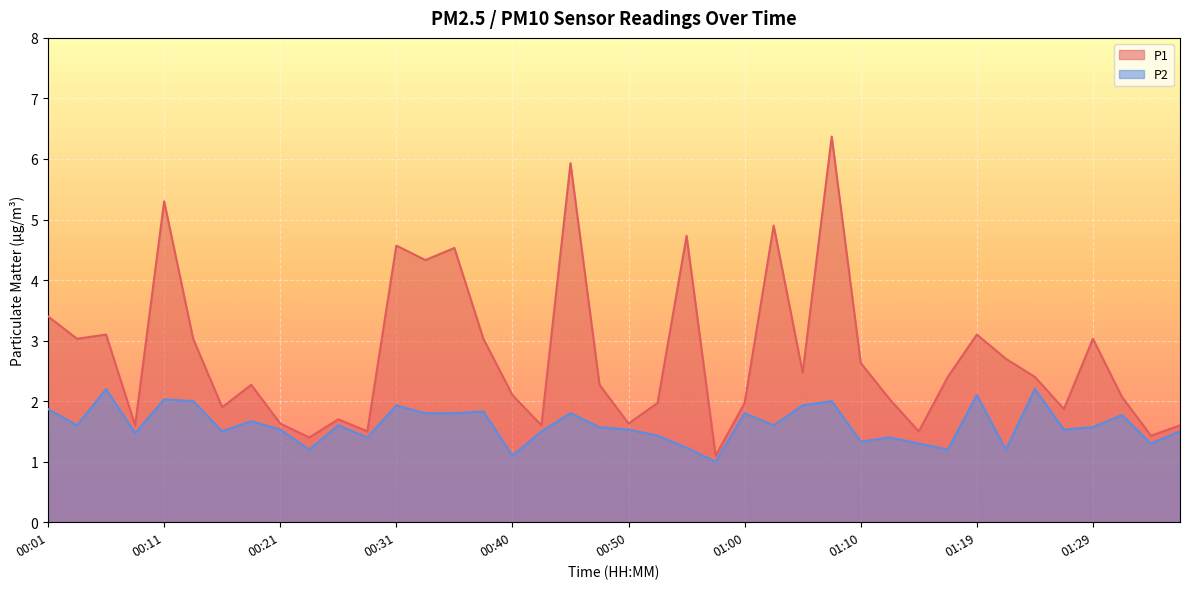

At which label is P2 closest to 1?

00:57